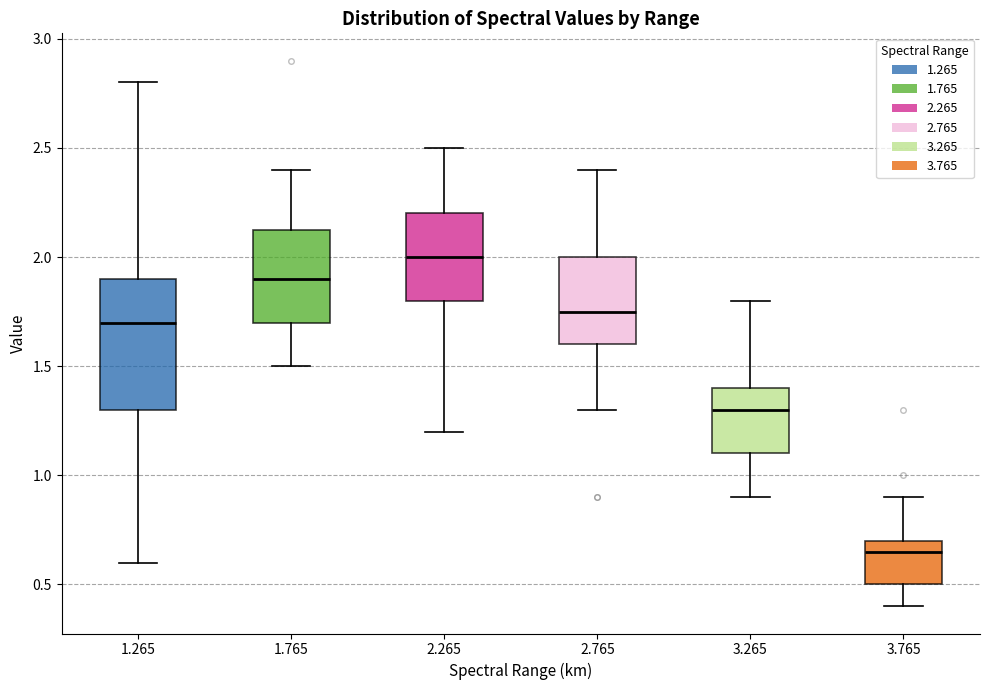

Where does the median line of the box at x = 1.265 sit on the y-axis? The values are not printed on the chart, so give them approximately, as read against the axis.

1.70